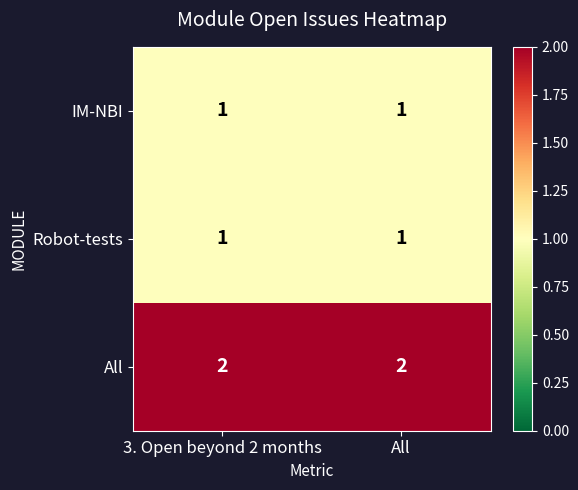

What is the total value across all series at All?

4